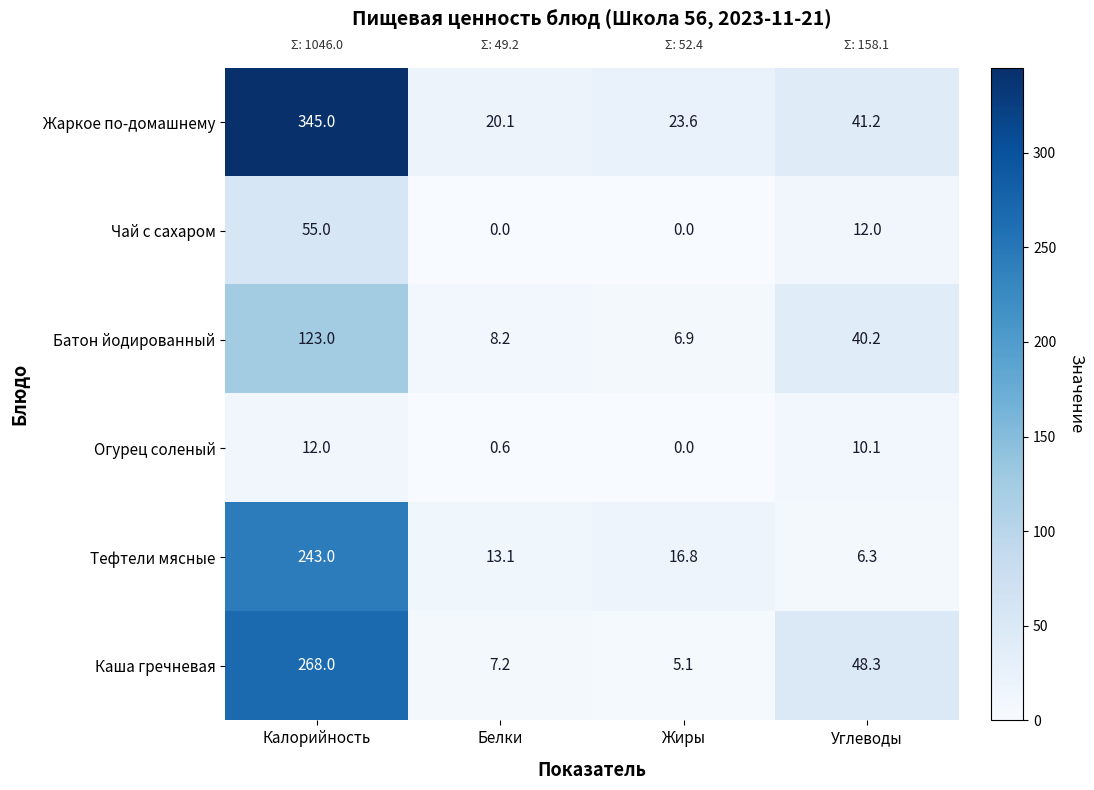

Reading left to right, list all the values displayed in this chart.

Жаркое по-домашнему: Калорийность=345.0	Белки=20.1	Жиры=23.6	Углеводы=41.2
Чай с сахаром: Калорийность=55.0	Белки=0.0	Жиры=0.0	Углеводы=12.0
Батон йодированный: Калорийность=123.0	Белки=8.2	Жиры=6.9	Углеводы=40.2
Огурец соленый: Калорийность=12.0	Белки=0.6	Жиры=0.0	Углеводы=10.1
Тефтели мясные: Калорийность=243.0	Белки=13.1	Жиры=16.8	Углеводы=6.3
Каша гречневая: Калорийность=268.0	Белки=7.2	Жиры=5.1	Углеводы=48.3